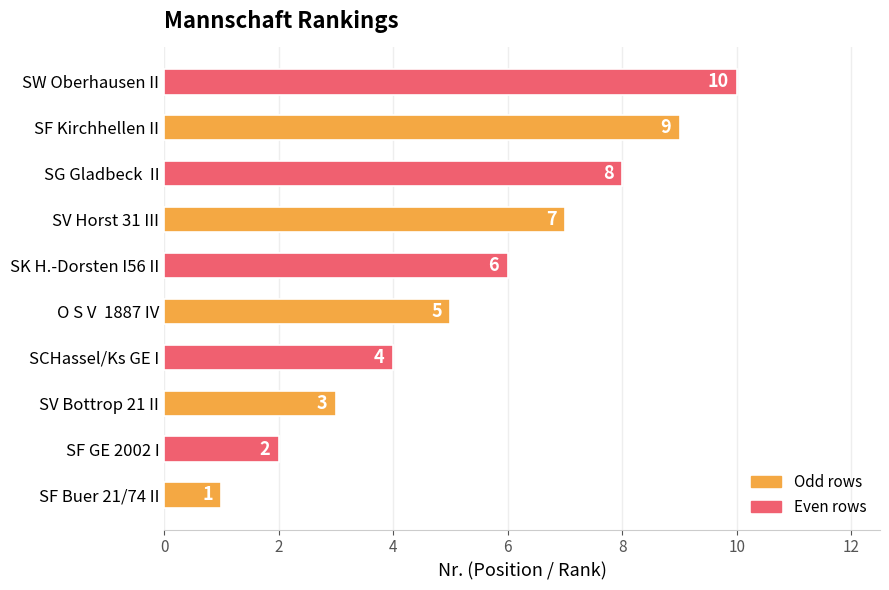

The value at SV Bottrop 21 II is 3. True or false?

True